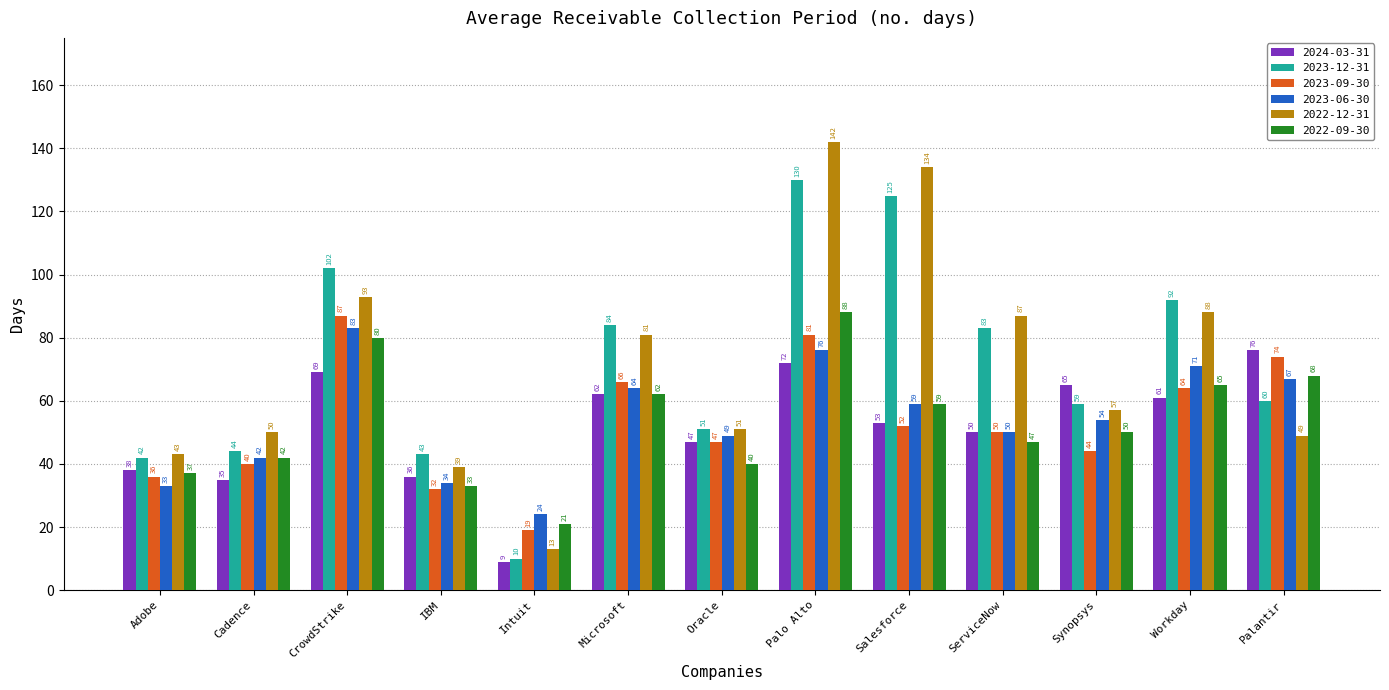

What is the highest value of the 2024-03-31 series?

76